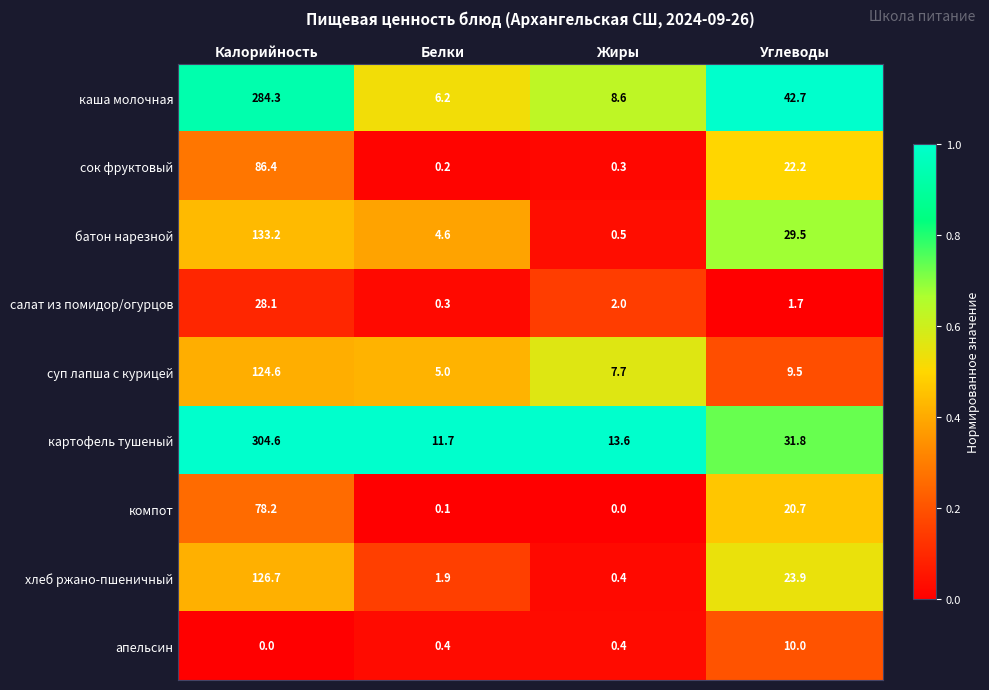

Rank the series at Калорийность from highest to lowest value.

картофель тушеный, каша молочная, батон нарезной, хлеб ржано-пшеничный, суп лапша с курицей, сок фруктовый, компот, салат из помидор/огурцов, апельсин